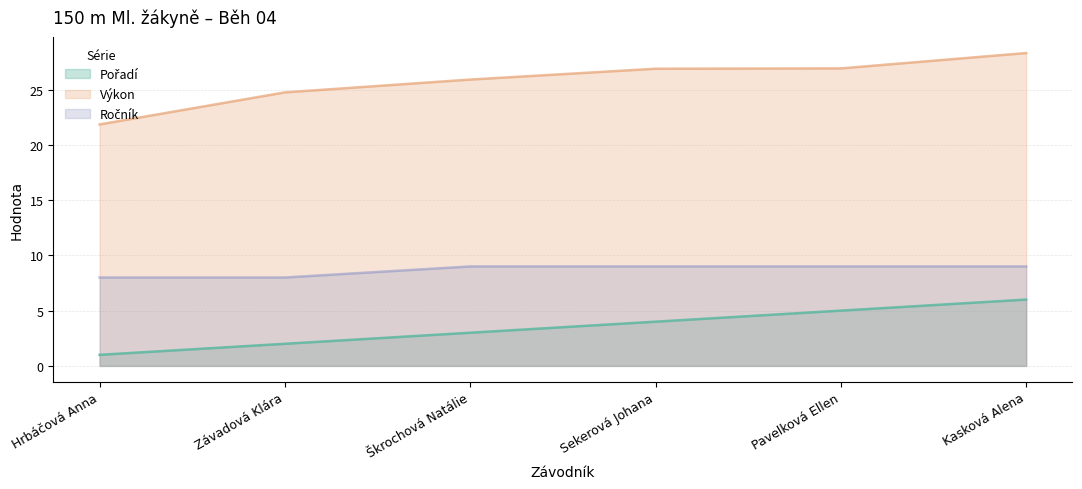

At how many categories does at least one series exceed 16?

6